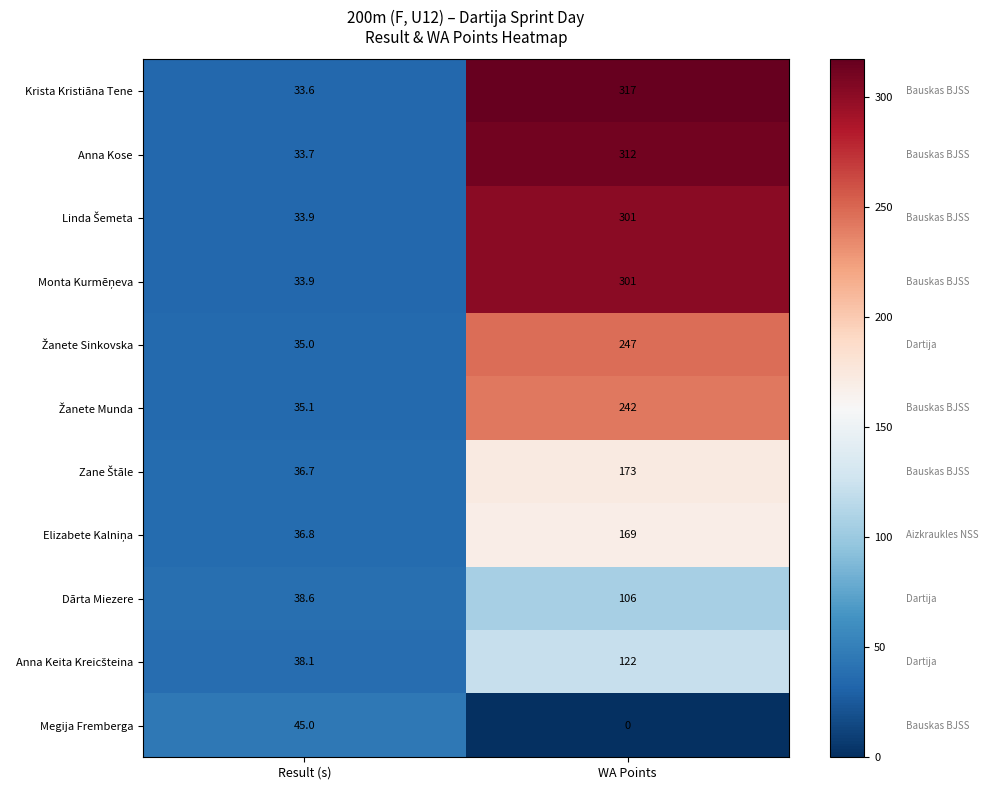

Which series changed the most between Result (s) and WA Points?

Krista Kristiāna Tene